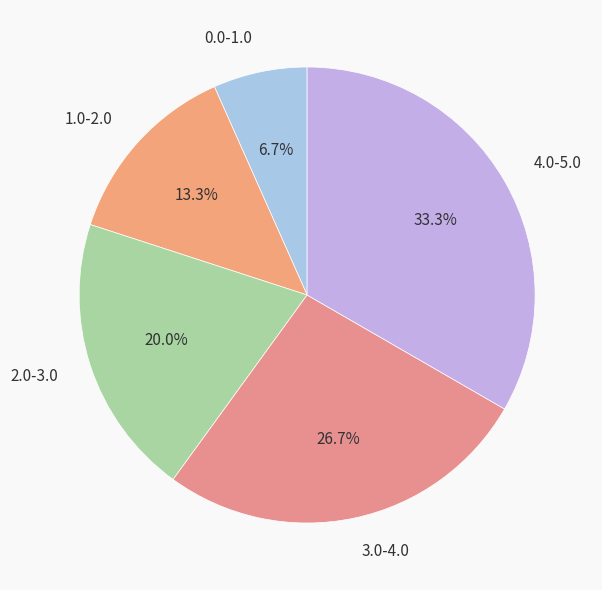

Rank the categories by value from highest to lowest.

4.0-5.0, 3.0-4.0, 2.0-3.0, 1.0-2.0, 0.0-1.0